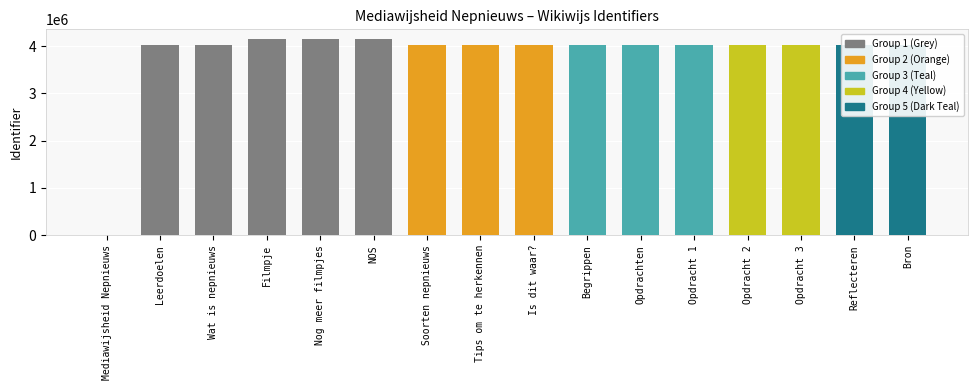

What is the change in value from NOS to Opdrachten?

-117297